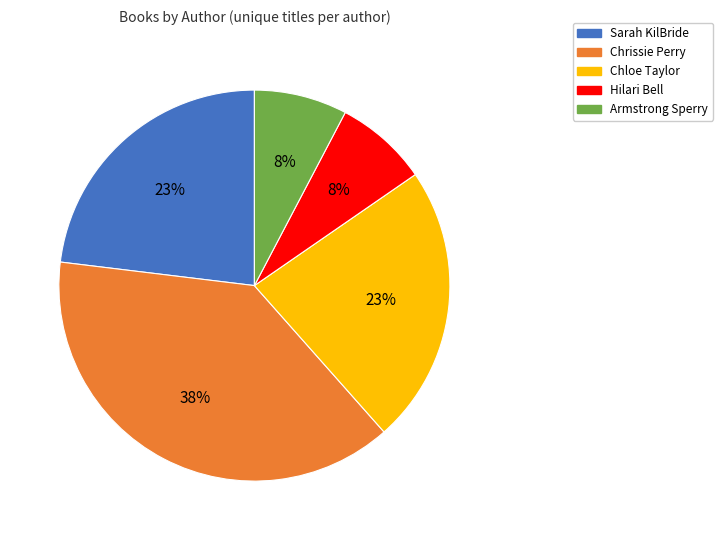

To the nearest percent, what is the average slice percentage?

20%